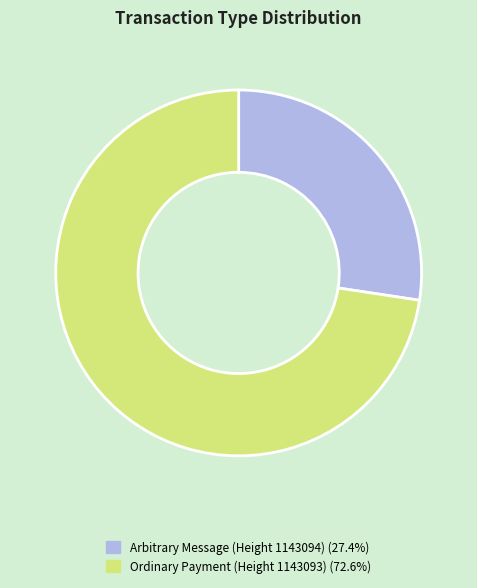

Is the sum of Arbitrary Message (Height 1143094) and Ordinary Payment (Height 1143093) greater than half?

Yes